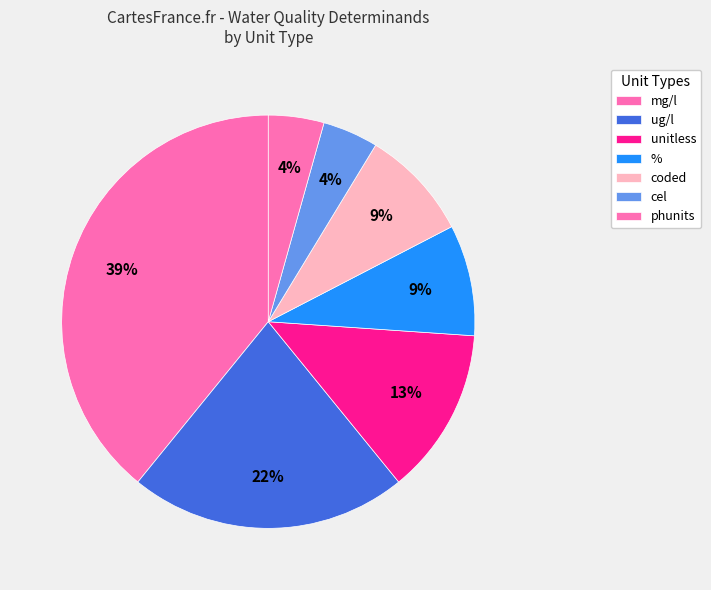

Combined, do unitless and mg/l account for over 50%?

Yes